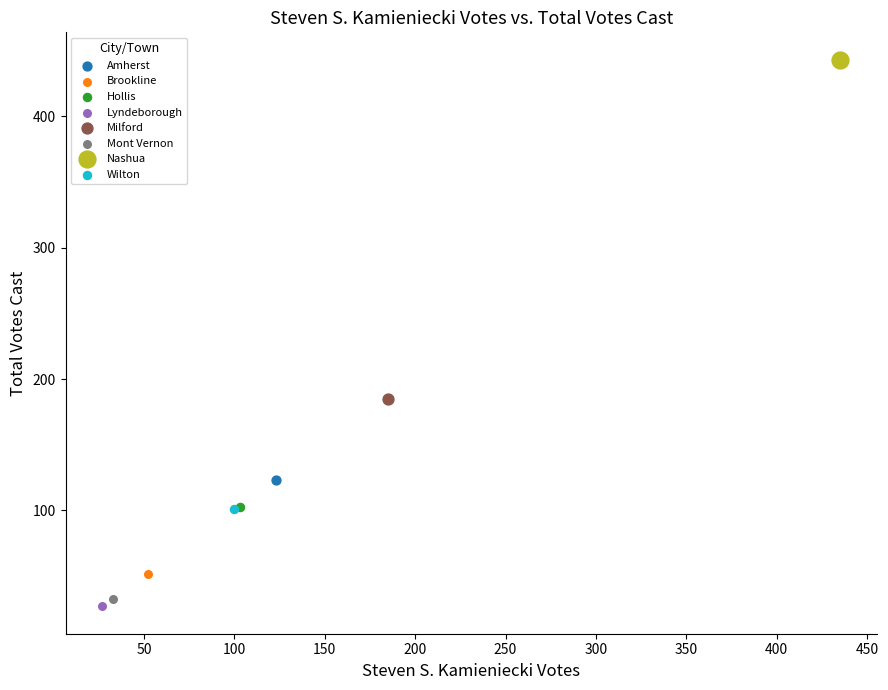

Which series contains the highest Y value?

Nashua